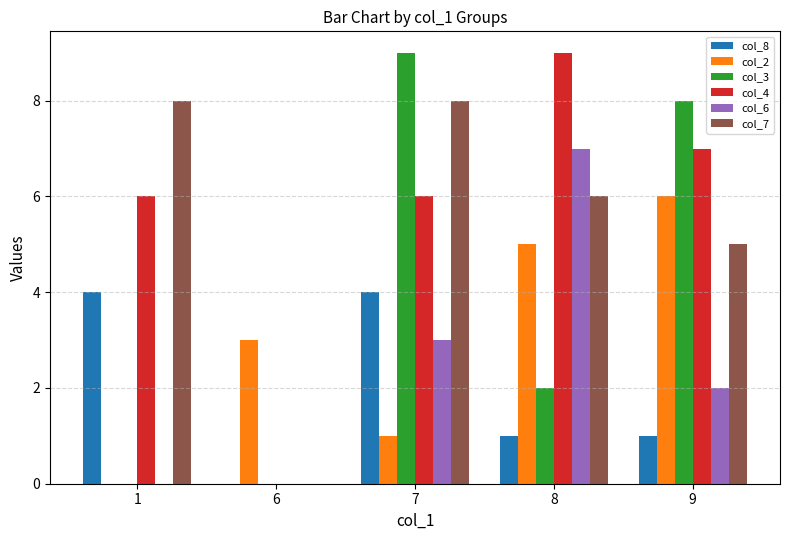

The value of col_3 at 7 is 12. True or false?

False